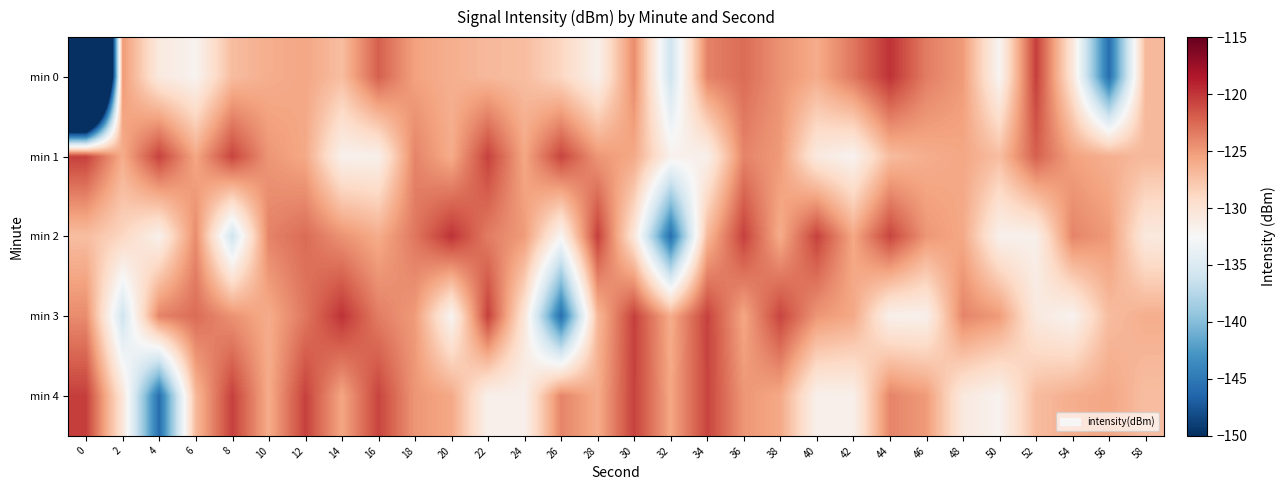

Reading left to right, list all the values displayed in this chart.

min 0: 0=-217.7	2=-125.0	4=-130.8	6=-131.9	8=-127.0	10=-126.1	12=-125.7	14=-127.1	16=-122.1	18=-125.4	20=-126.2	22=-126.8	24=-127.1	26=-128.8	28=-131.7	30=-124.3	32=-135.9	34=-123.8	36=-122.7	38=-124.6	40=-126.0	42=-123.2	44=-119.8	46=-123.5	48=-125.1	50=-132.1	52=-120.4	54=-130.3	56=-145.8	58=-126.8
min 1: 0=-120.5	2=-126.0	4=-120.6	6=-125.7	8=-120.7	10=-124.8	12=-125.8	14=-131.7	16=-131.6	18=-123.9	20=-126.0	22=-120.6	24=-125.7	26=-120.7	28=-124.8	30=-125.8	32=-131.7	34=-131.6	36=-123.9	38=-125.0	40=-130.8	42=-131.9	44=-127.0	46=-126.1	48=-125.7	50=-127.1	52=-122.1	54=-125.4	56=-126.2	58=-126.8
min 2: 0=-127.1	2=-128.8	4=-131.7	6=-124.3	8=-135.9	10=-123.8	12=-122.7	14=-124.6	16=-126.0	18=-123.2	20=-119.8	22=-123.5	24=-125.1	26=-132.1	28=-120.4	30=-130.3	32=-145.8	34=-126.8	36=-120.5	38=-126.0	40=-120.6	42=-125.7	44=-120.7	46=-124.8	48=-125.8	50=-131.7	52=-131.6	54=-123.9	56=-125.0	58=-130.8
min 3: 0=-124.3	2=-135.9	4=-123.8	6=-122.7	8=-124.6	10=-126.0	12=-123.2	14=-119.8	16=-123.5	18=-125.1	20=-132.1	22=-120.4	24=-130.3	26=-145.8	28=-126.8	30=-120.5	32=-126.0	34=-120.6	36=-125.7	38=-120.7	40=-124.8	42=-125.8	44=-131.7	46=-131.6	48=-123.9	50=-125.0	52=-130.8	54=-131.9	56=-127.0	58=-126.1
min 4: 0=-120.4	2=-130.3	4=-145.8	6=-126.8	8=-120.5	10=-126.0	12=-120.6	14=-125.7	16=-120.7	18=-124.8	20=-125.8	22=-131.7	24=-131.6	26=-123.9	28=-126.0	30=-120.6	32=-125.7	34=-120.7	36=-124.8	38=-125.8	40=-131.7	42=-131.6	44=-123.9	46=-125.0	48=-130.8	50=-131.9	52=-127.0	54=-126.1	56=-125.7	58=-127.1